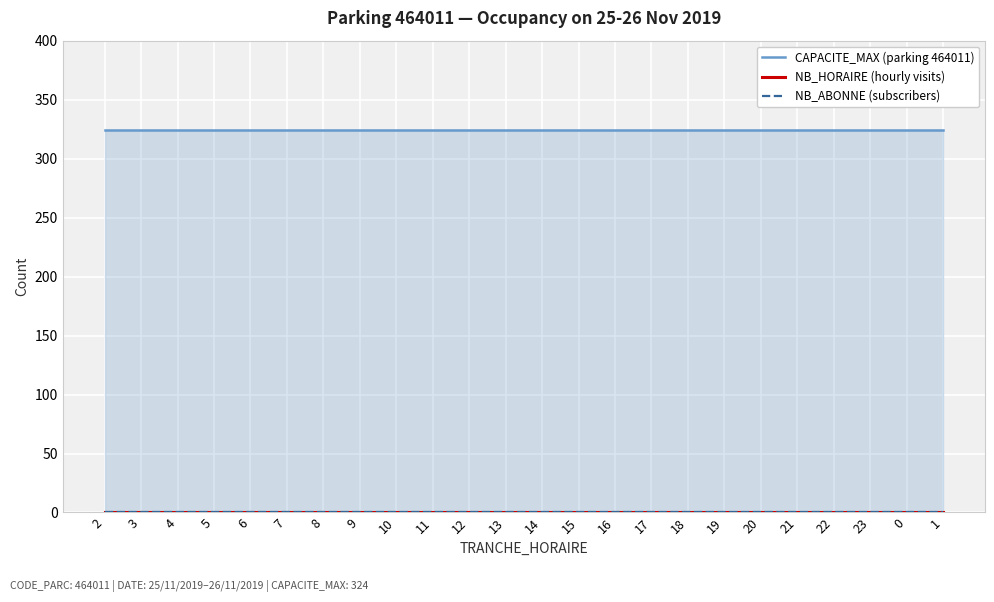

Reading left to right, transcribe all the data shown in this chart.

CAPACITE_MAX (parking 464011): 324	324	324	324	324	324	324	324	324	324	324	324	324	324	324	324	324	324	324	324	324	324	324	324
NB_HORAIRE (hourly visits): 0	0	0	0	0	0	0	0	0	0	0	0	0	0	0	0	0	0	0	0	0	0	0	0
NB_ABONNE (subscribers): 0	0	0	0	0	0	0	0	0	0	0	0	0	0	0	0	0	0	0	0	0	0	0	0